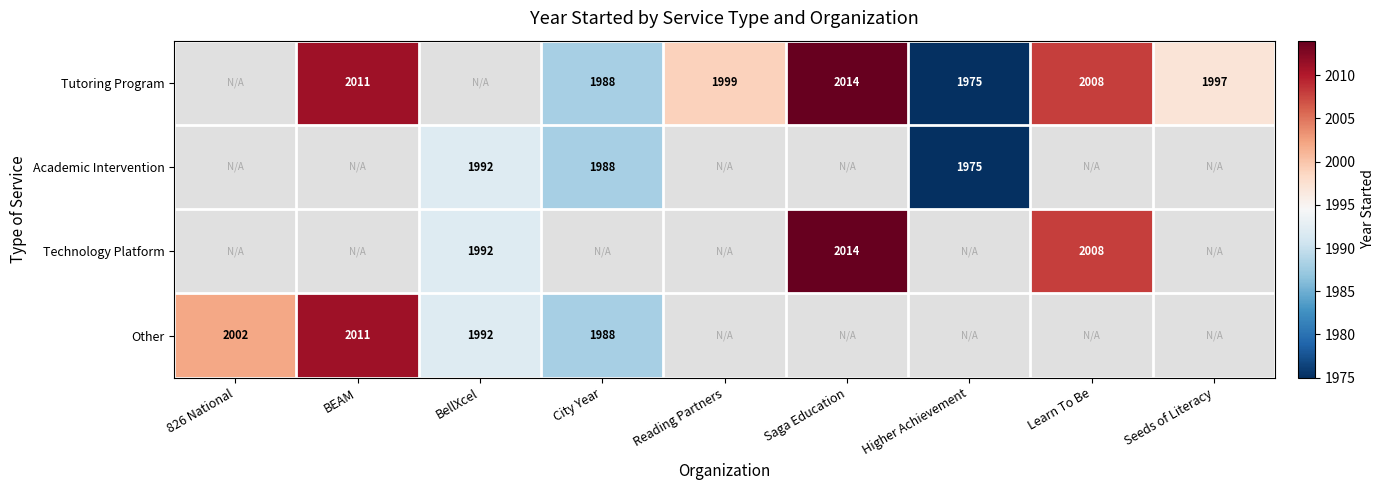

Is the value of Tutoring Program at Learn To Be greater than the value of Academic Intervention at City Year?

Yes